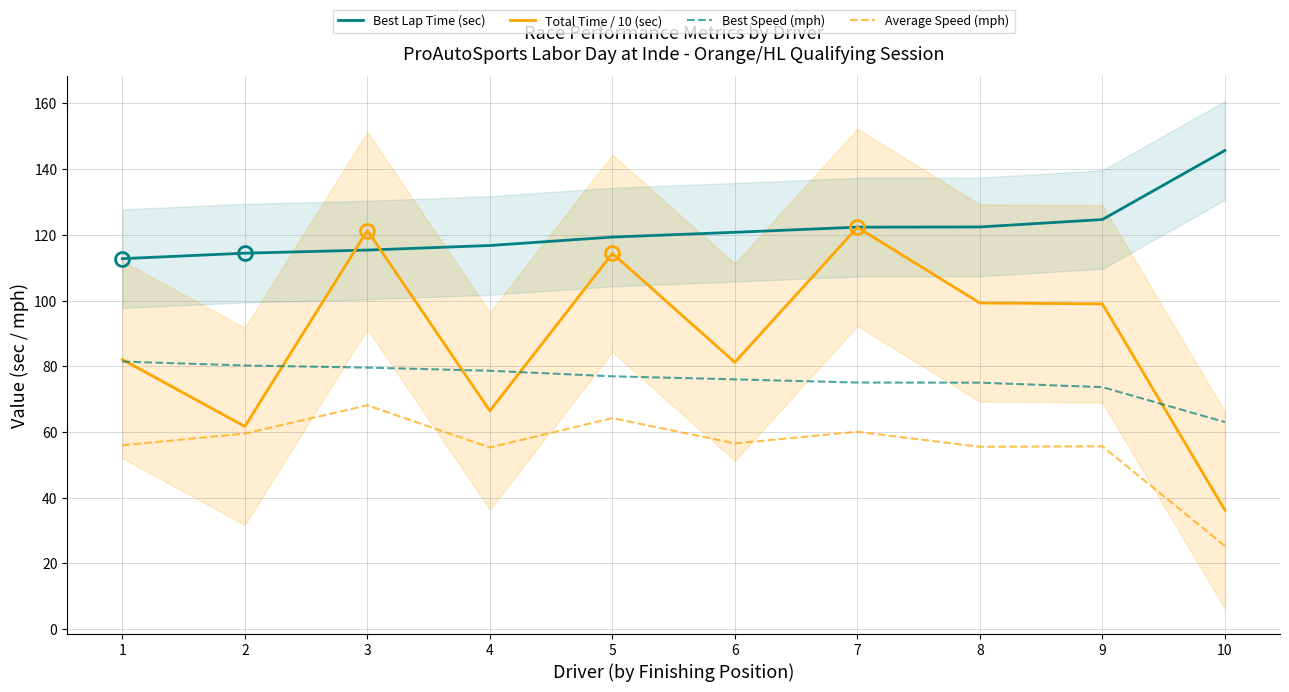

What are all the series names shown in the legend?

Best Lap Time (sec), Total Time / 10 (sec), Best Speed (mph), Average Speed (mph)